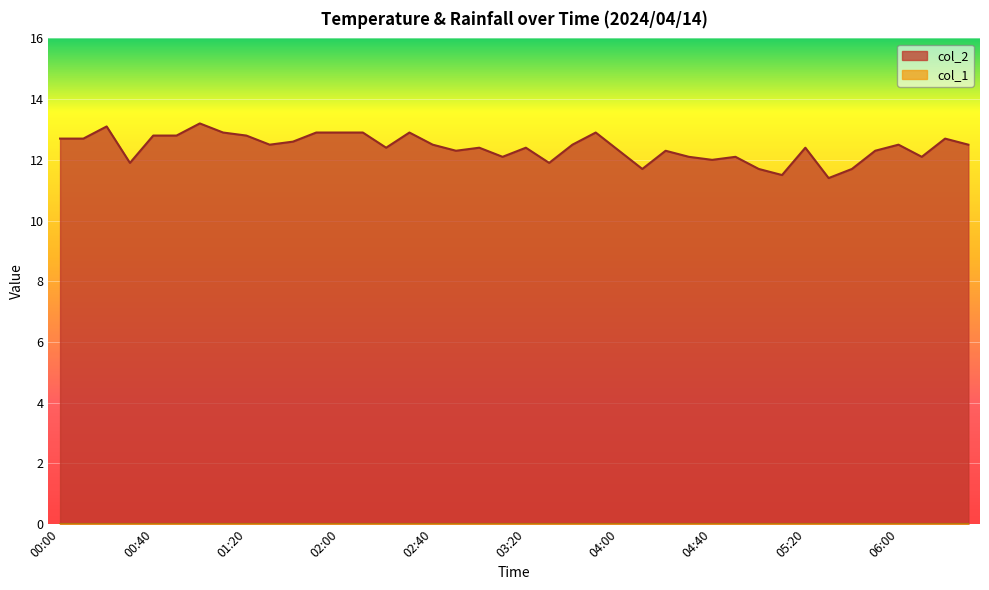

What is the label of the 6th point from the left?

00:50